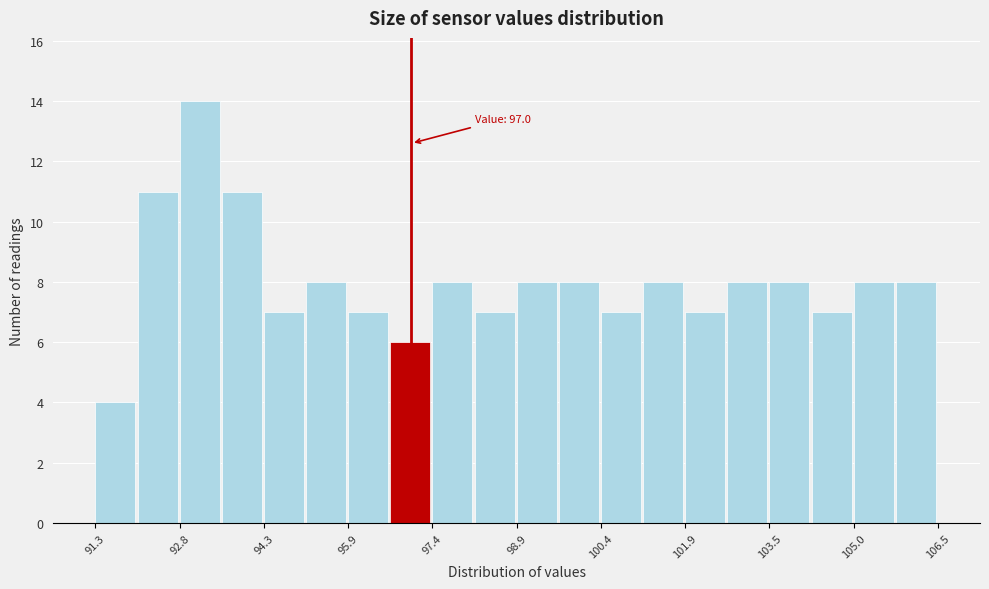

Around what value on the x-axis is the tallest bar? Give the approximate position of its centre, as read against the axis.

93.2